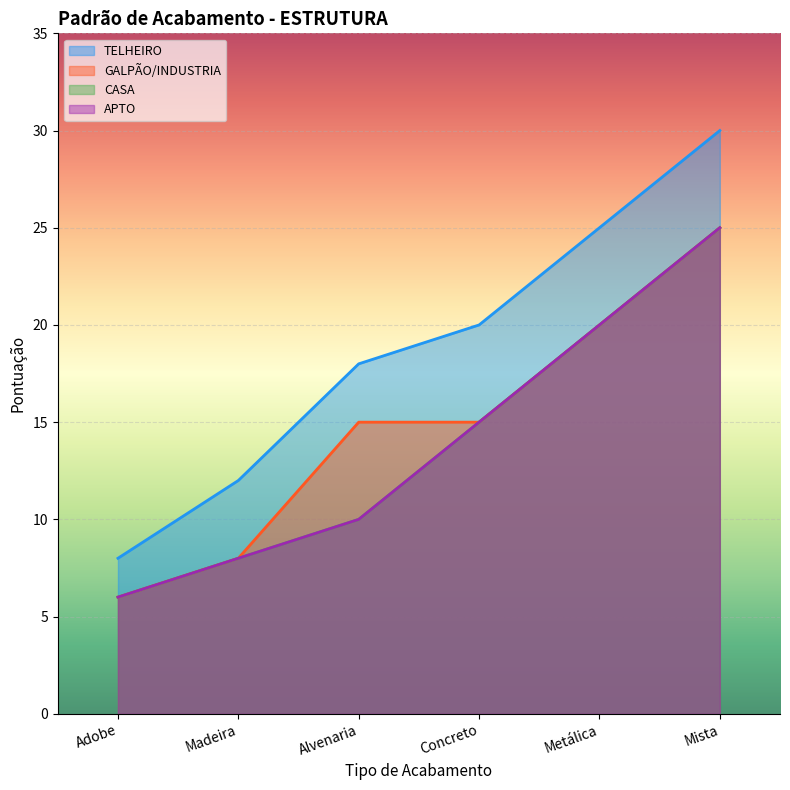

What is the label of the 4th point from the left?

Concreto